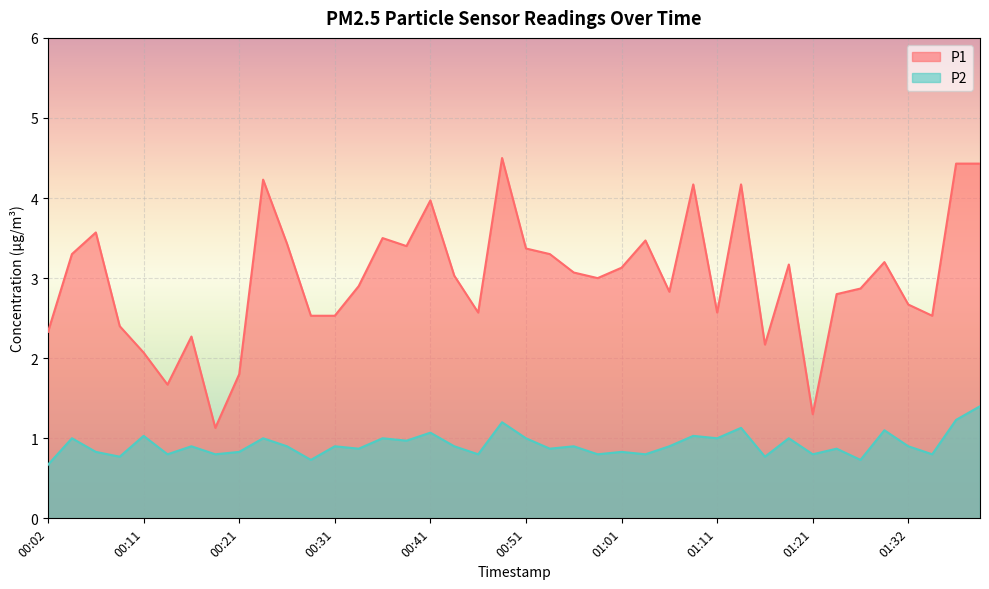

True or false: P2 has more than 1 interior local peaks.

True